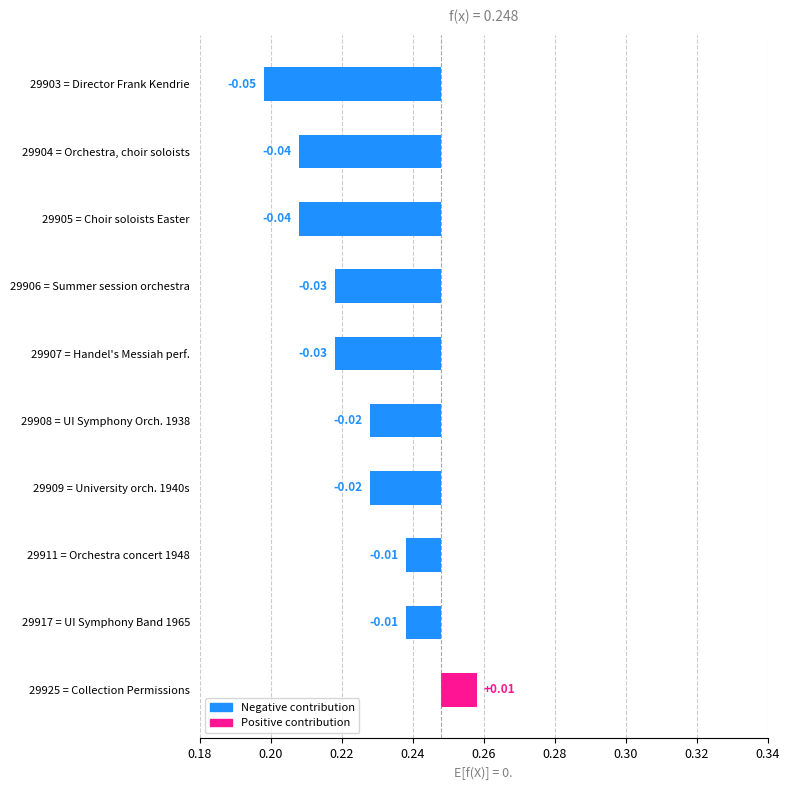

True or false: the data shows 0.0 at 29904 = Orchestra, choir soloists.

True